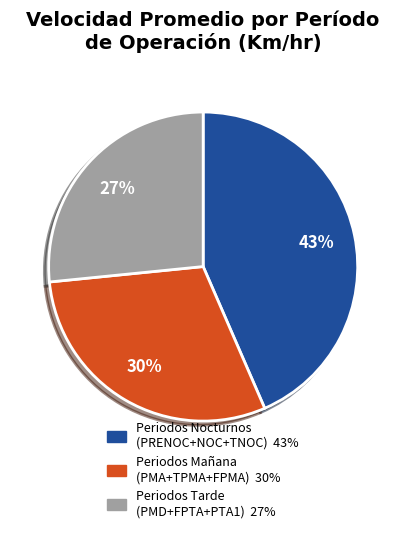

To the nearest percent, what is the average slice percentage?

33%